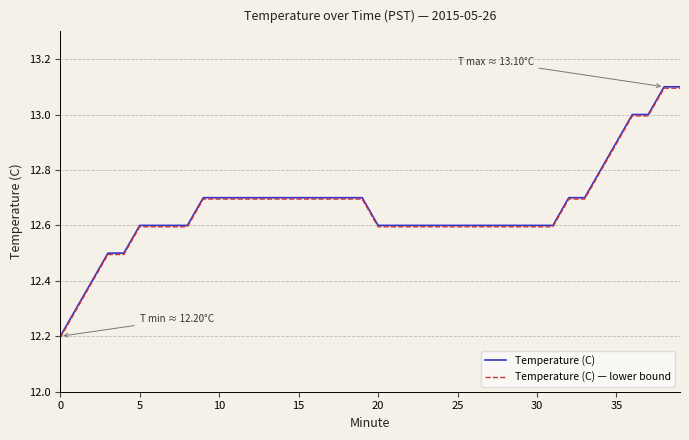

True or false: Temperature (C) and Temperature (C) — lower bound cross at least once.

False